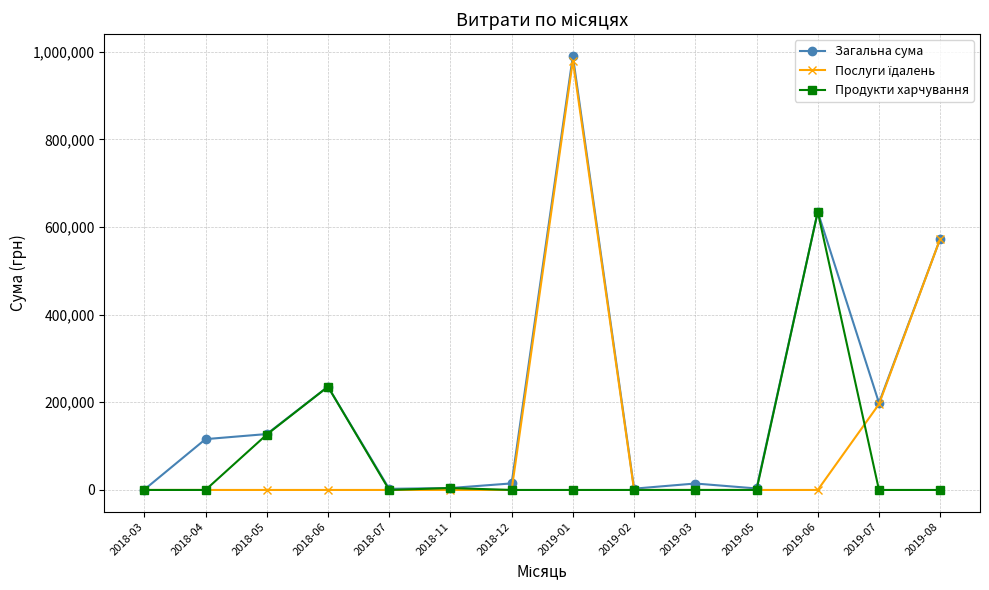

The value of Продукти харчування at 2018-12 is -349732.3. True or false?

False